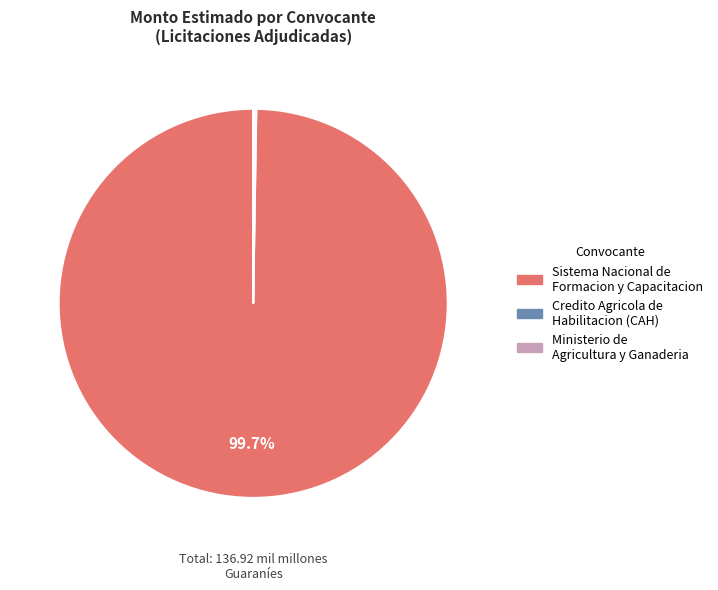

Is there a majority slice in this chart?

Yes